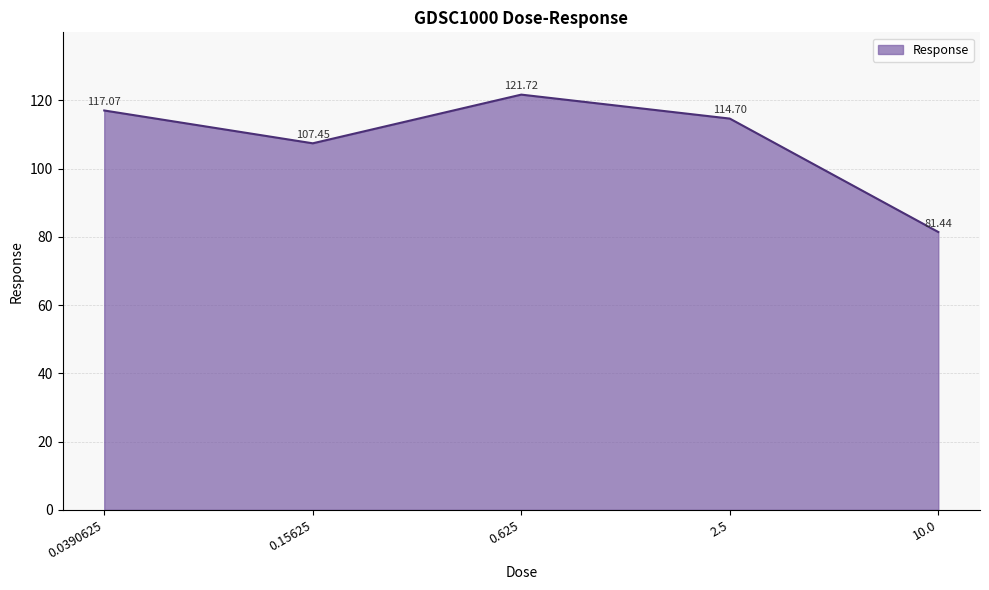

How many values are below 114?

2